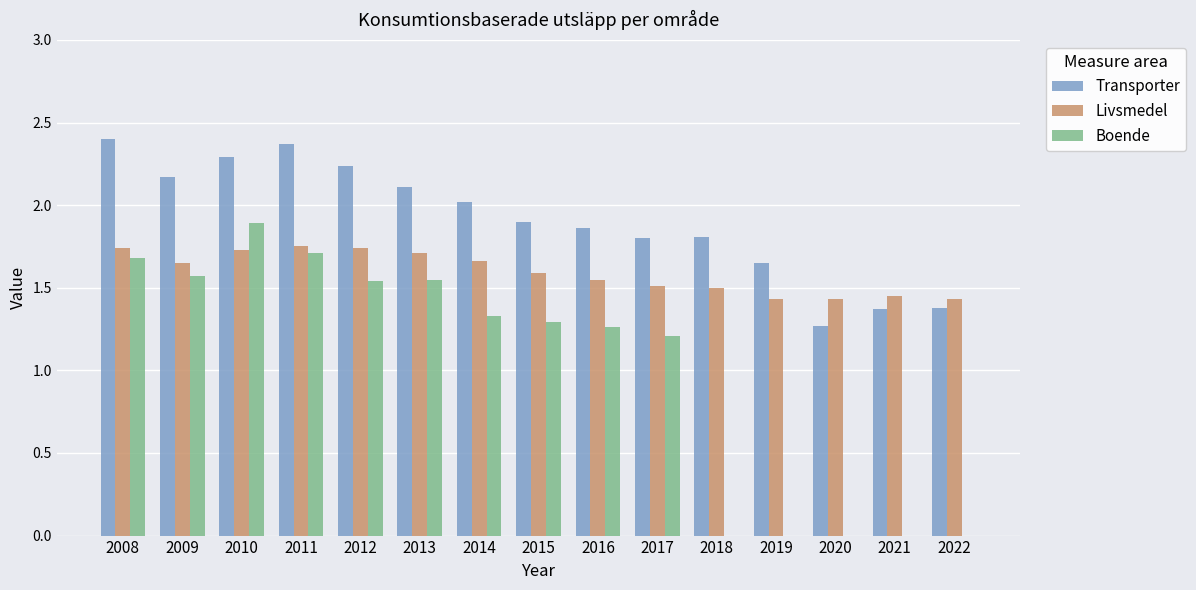

What are all the series names shown in the legend?

Transporter, Livsmedel, Boende